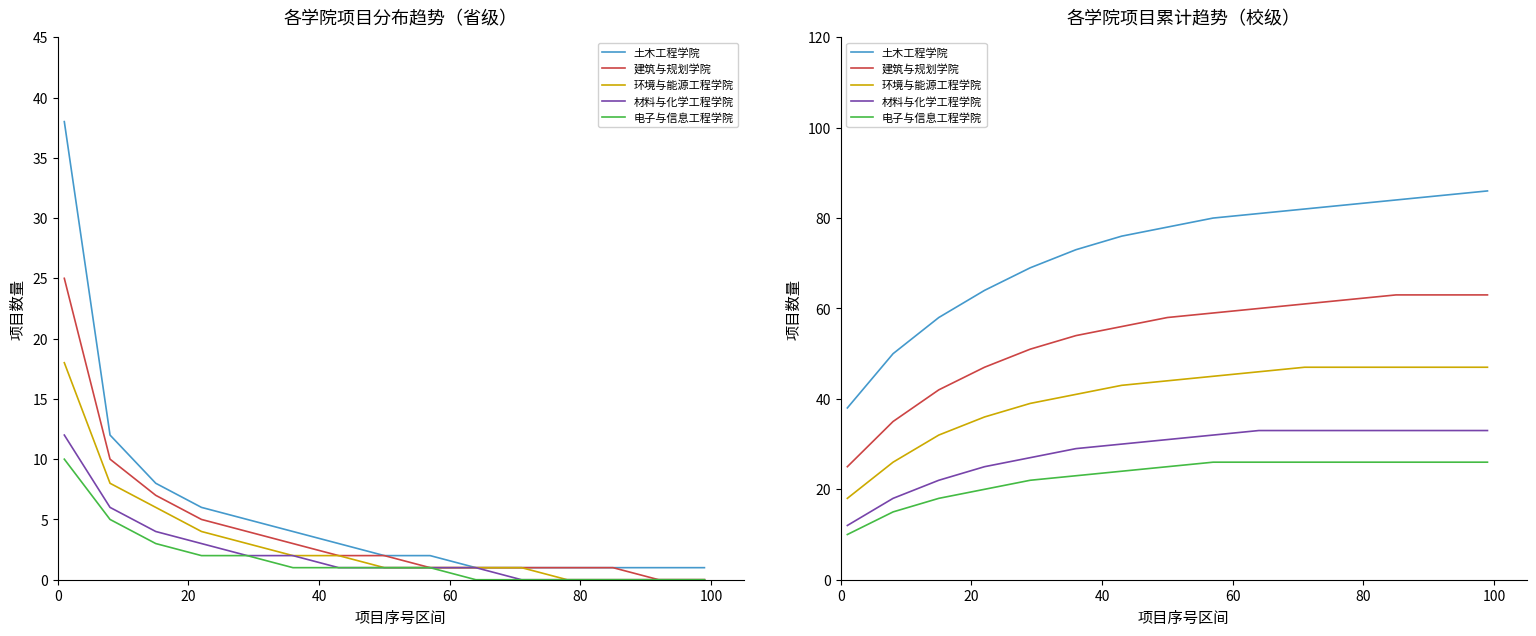

What is the sum of all 材料与化学工程学院 values?

424